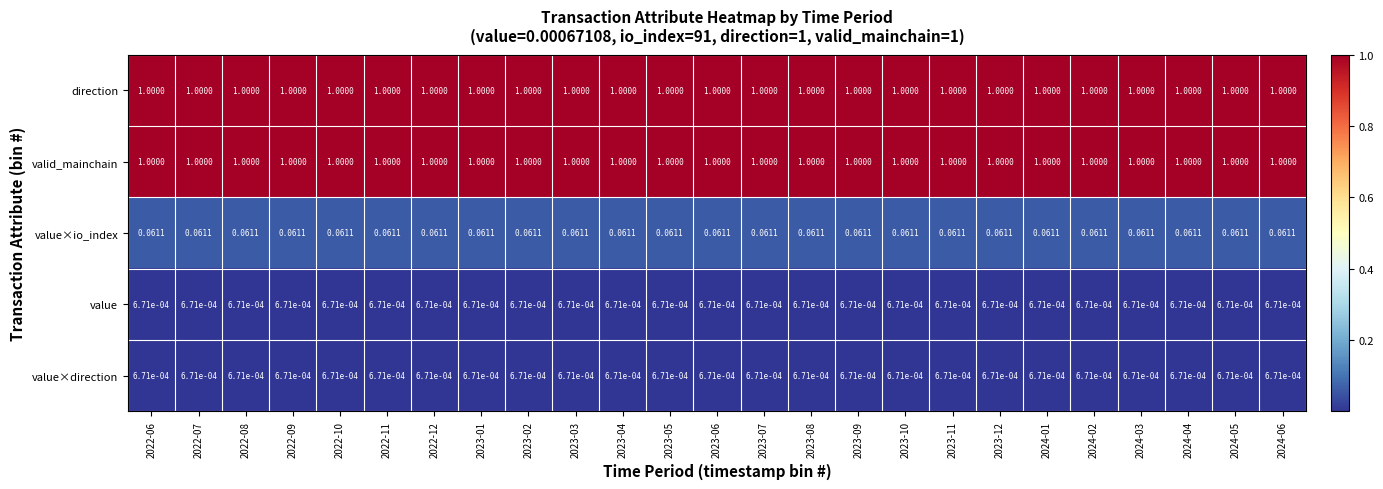

What is the maximum value shown in the chart?

1.0